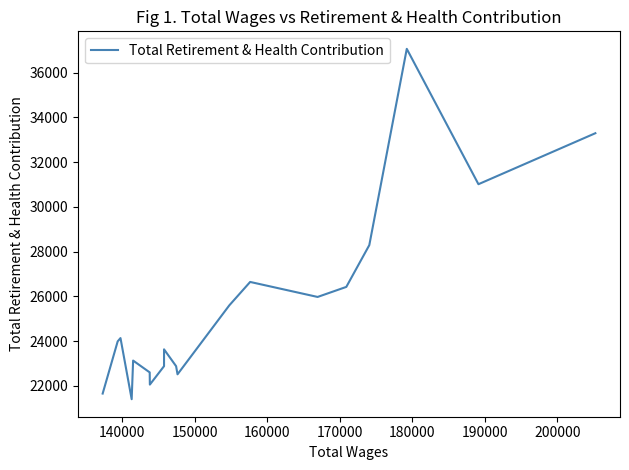

How many series are shown in this chart?

1